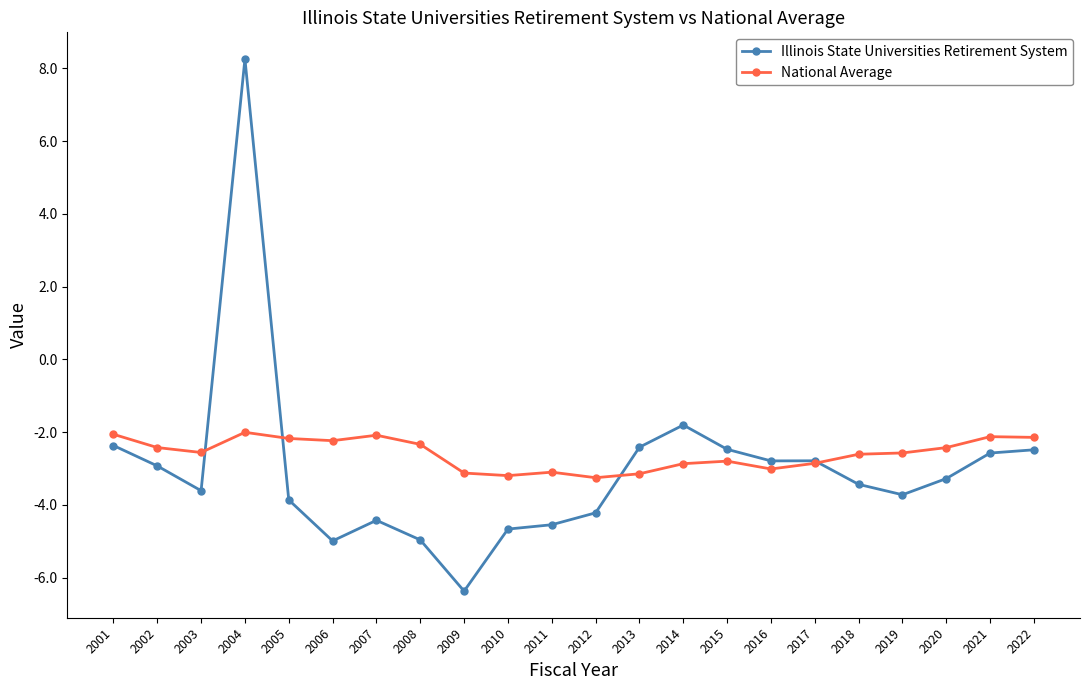

Where do Illinois State Universities Retirement System and National Average first cross each other?

2003 and 2004